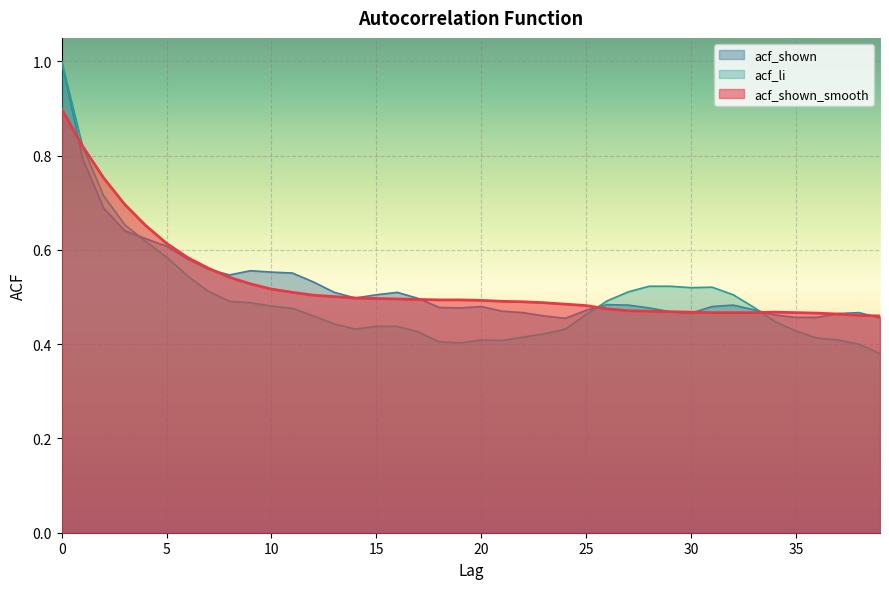

The value of acf_li at 39 is 0.1. True or false?

False